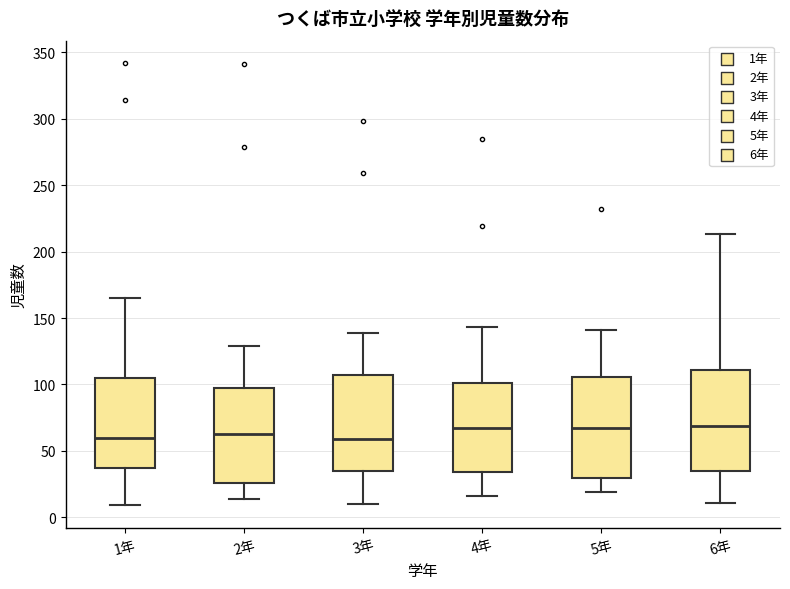

Reading left to right, read every box against the y-axis: the position of its median line, the range the box covers, and the ends of its whiskers. The values are not printed on the chart, so give them approximately, as read against the axis.

1年: median 60, box 35 to 105, whiskers 10 to 165
2年: median 65, box 25 to 95, whiskers 15 to 130
3年: median 60, box 35 to 105, whiskers 10 to 140
4年: median 65, box 35 to 100, whiskers 15 to 145
5年: median 65, box 30 to 105, whiskers 20 to 140
6年: median 70, box 35 to 110, whiskers 10 to 215